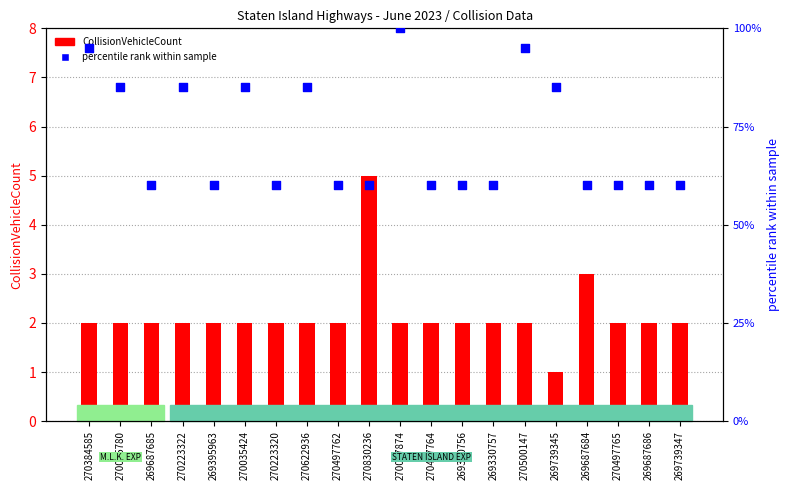

What is the total value across all series at 270497764?

62